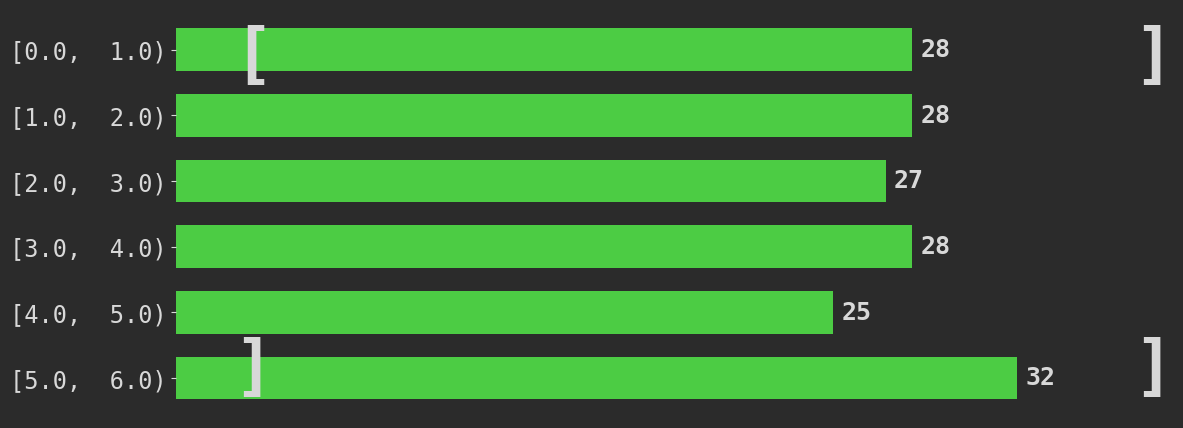

Reading top to bottom, transcribe all the data shown in this chart.

[0.0,  1.0)=28	[1.0,  2.0)=28	[2.0,  3.0)=27	[3.0,  4.0)=28	[4.0,  5.0)=25	[5.0,  6.0)=32